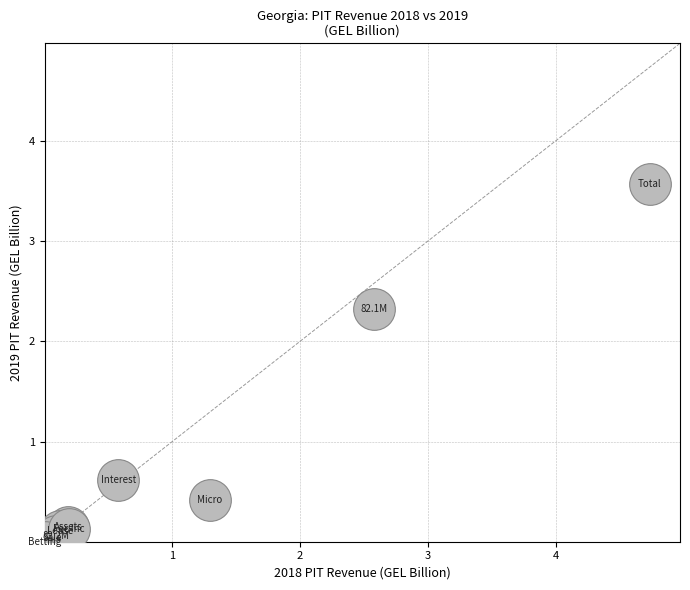

What Y value in the scatter plot is closest to 1?

0.6